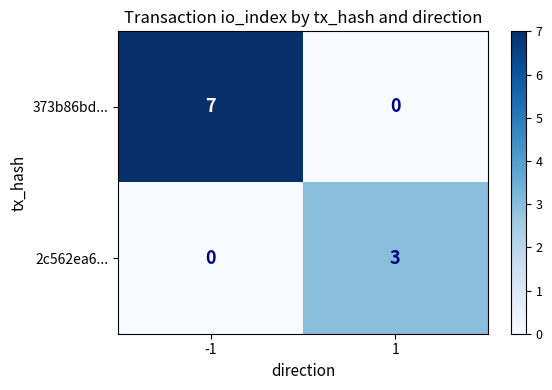

Is it true that 373b86bd... equals 7 at -1?

True